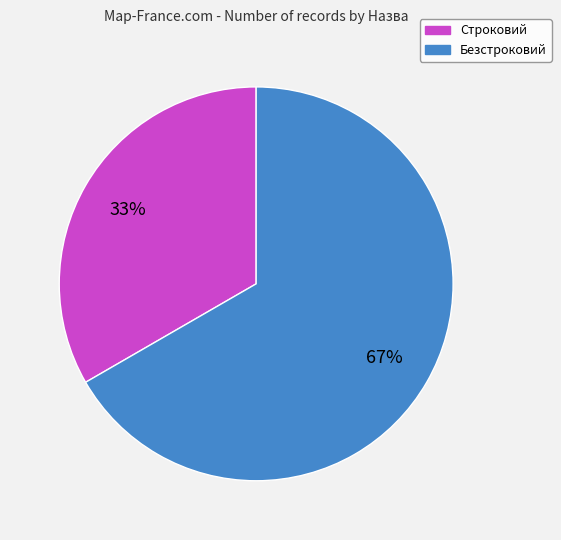

True or false: Строковий accounts for 33% of the total.

True